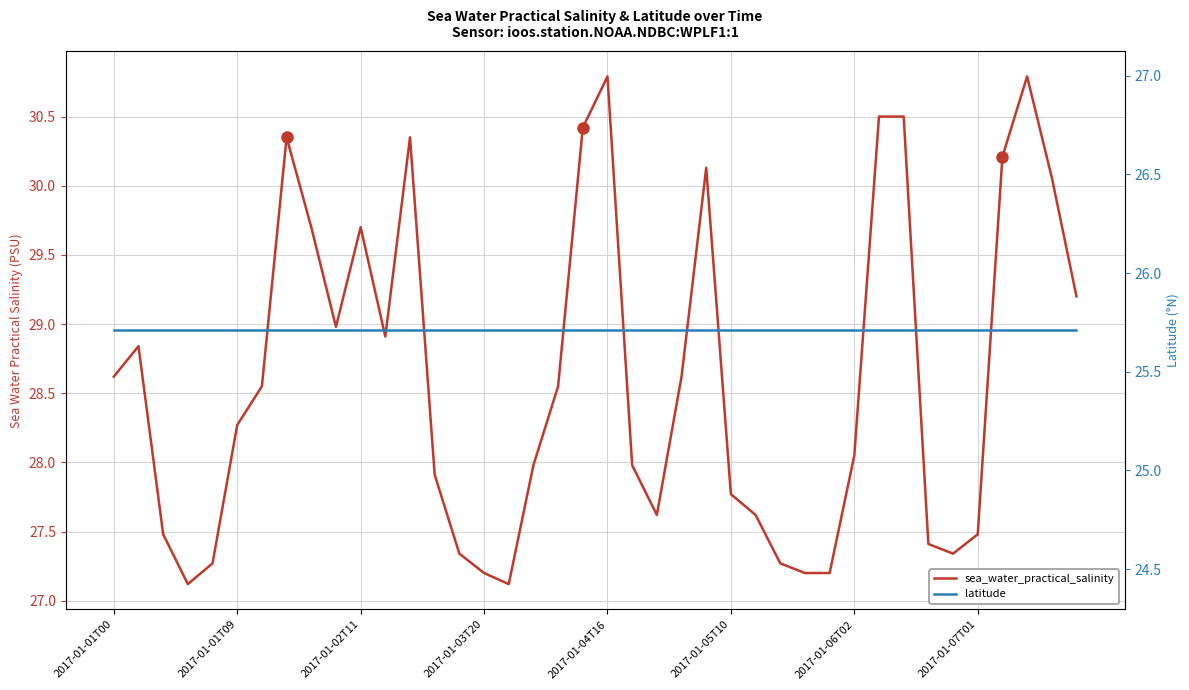

True or false: latitude and sea_water_practical_salinity intersect in this chart.

False